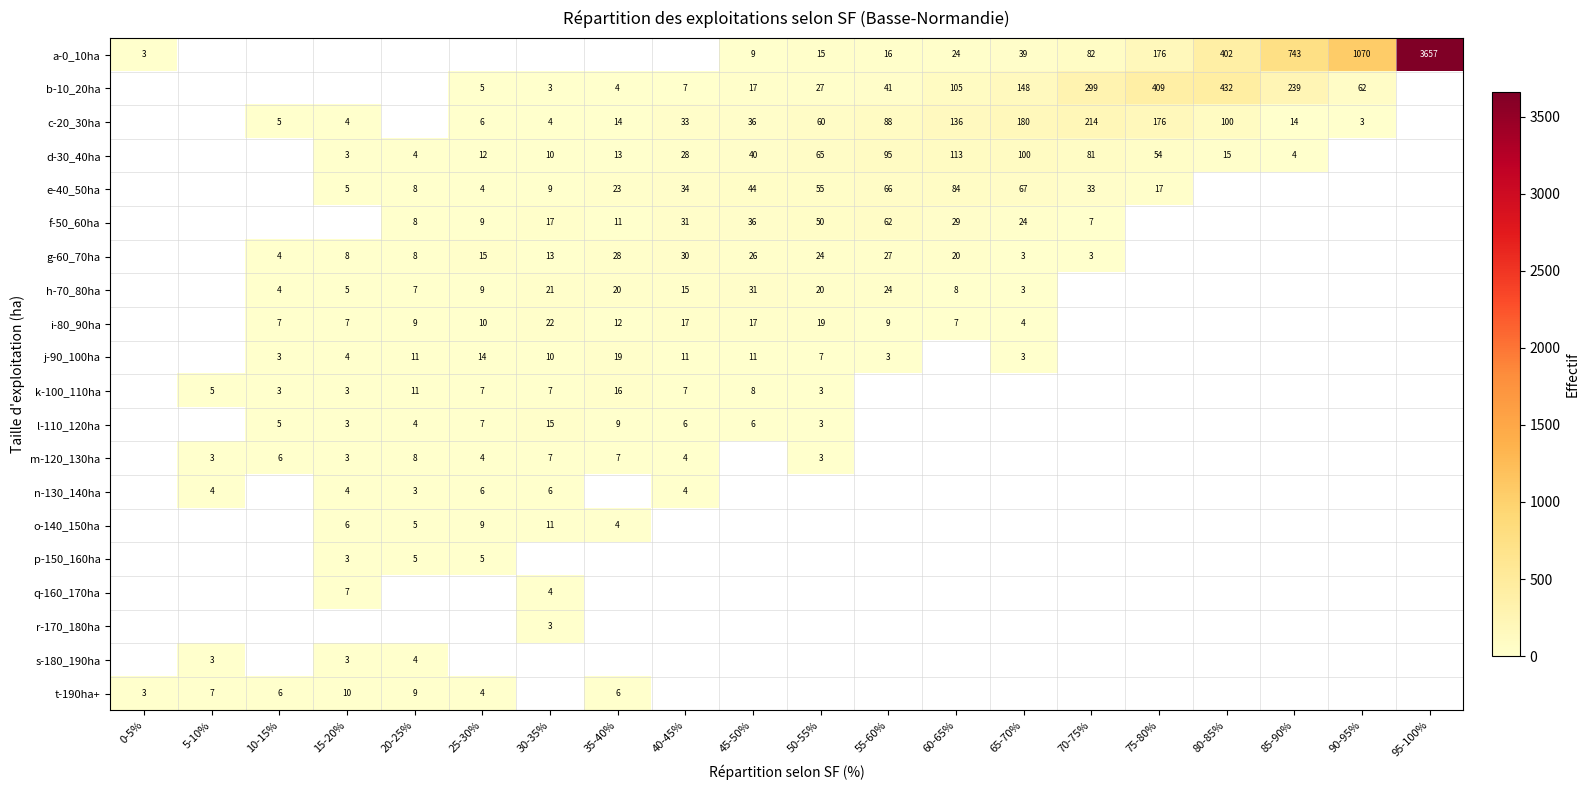

What is the difference between the t-190ha+ values at 5-10% and 55-60%?

7